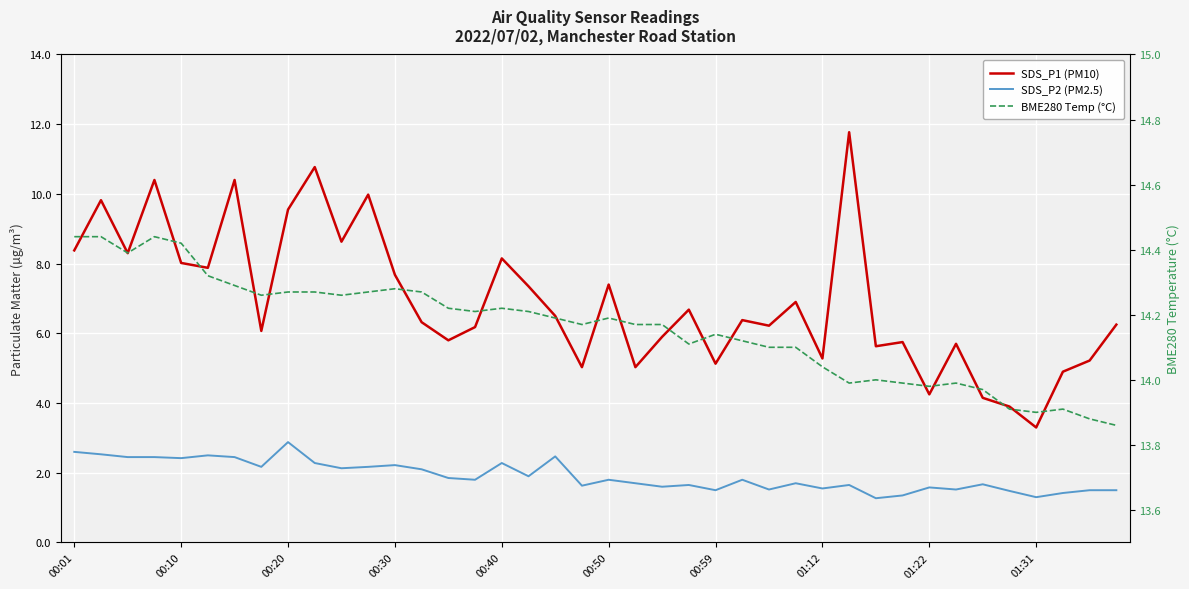

True or false: SDS_P2 (PM2.5) has a value of 4.0 at 01:31.

False